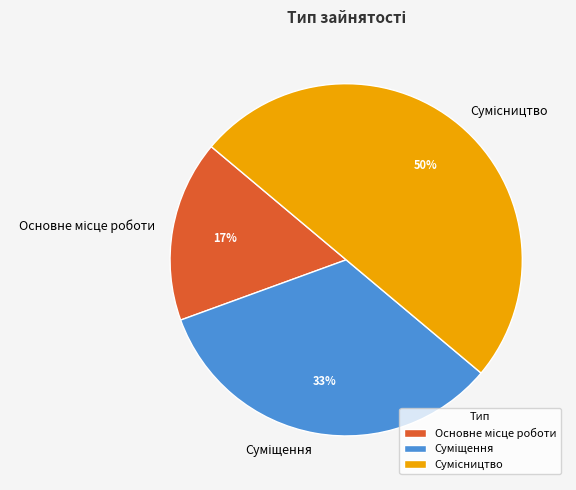

To the nearest percent, what is the average slice percentage?

33%